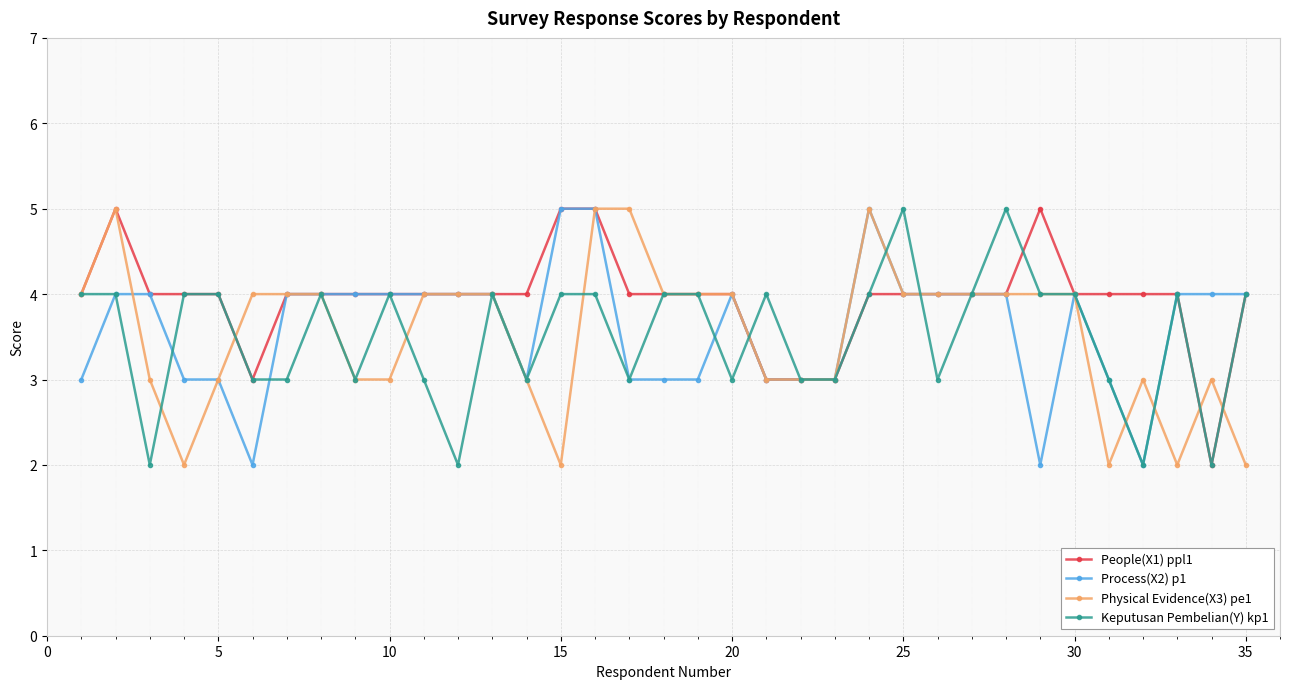

What is the minimum value shown in the chart?

2